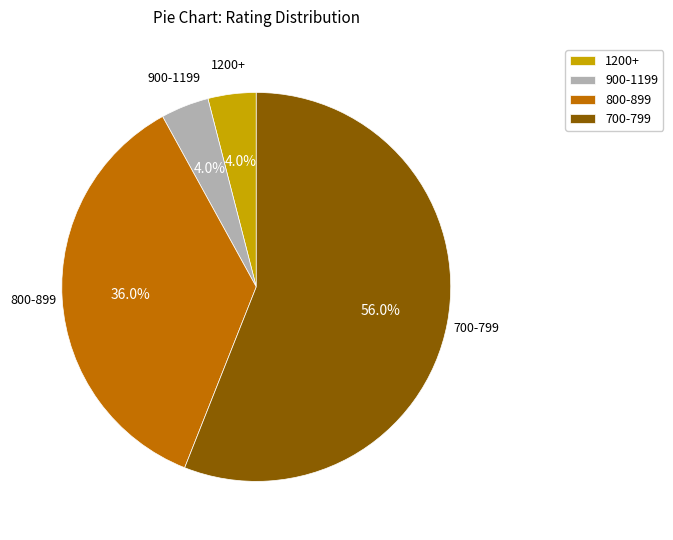

How many segments does this pie chart have?

4